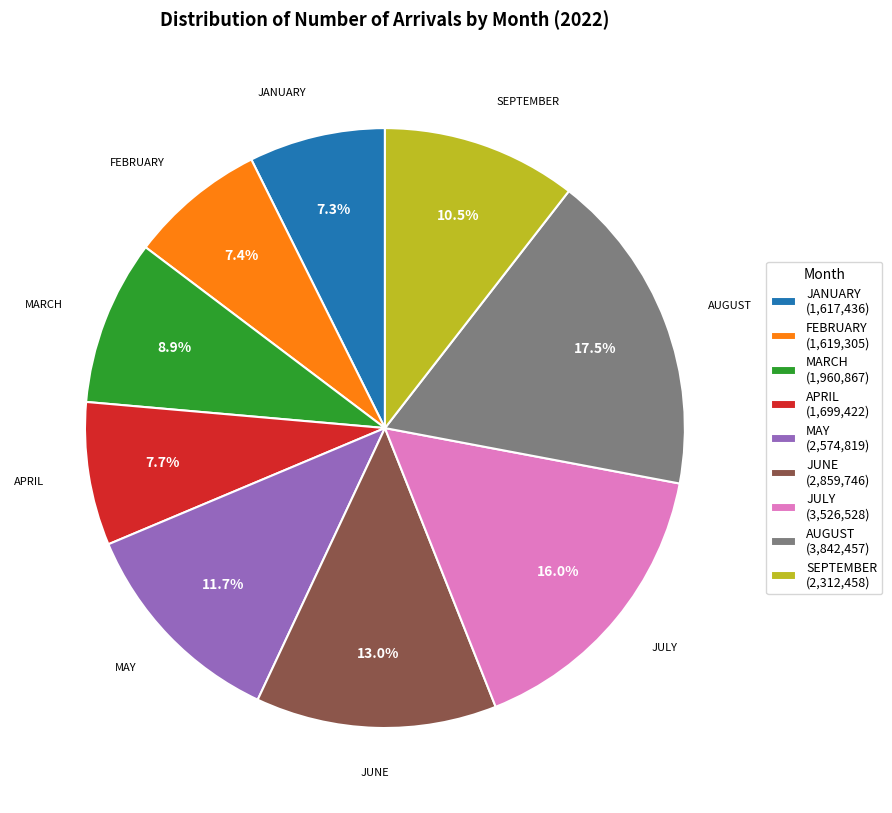

To the nearest percent, what is the average slice percentage?

11%